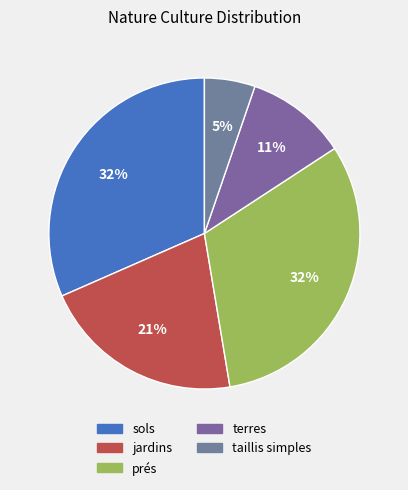

Which category has the biggest portion of the pie?

sols